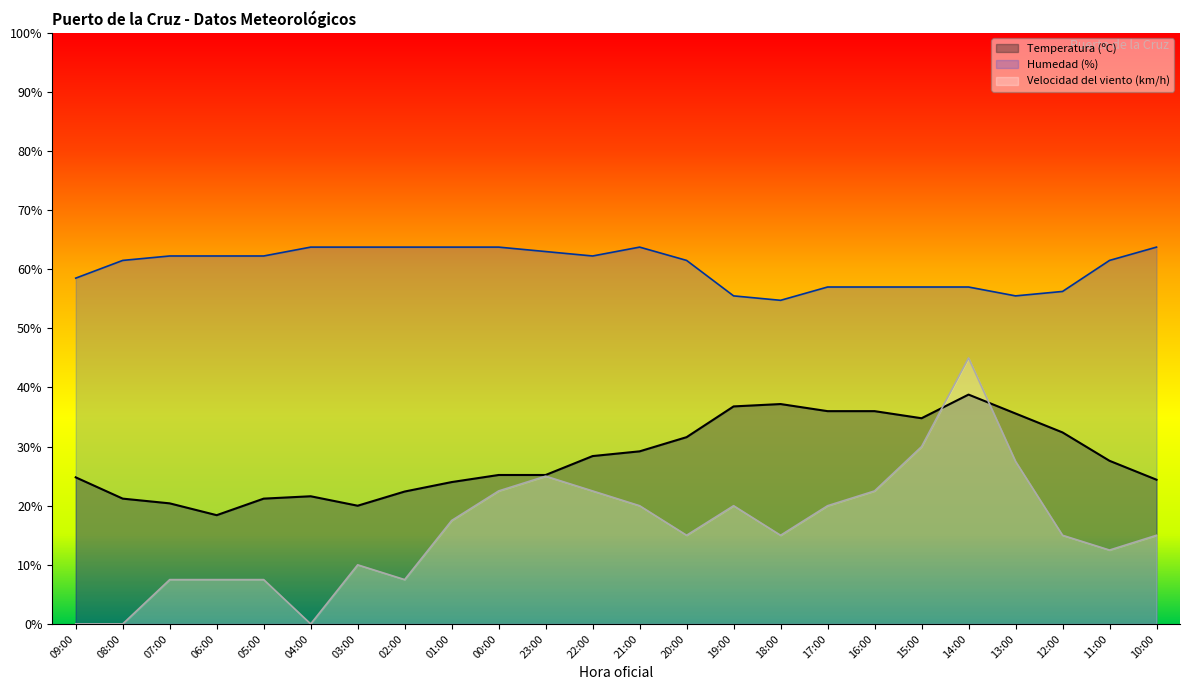

At which category does the chart reach its minimum across all series?

09:00